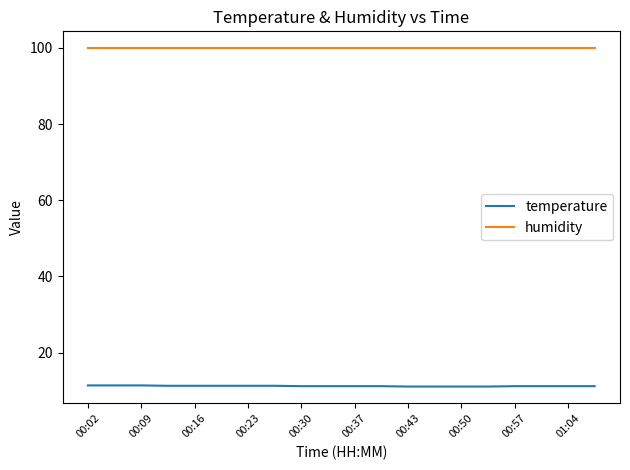

What is the maximum value for humidity?

99.9